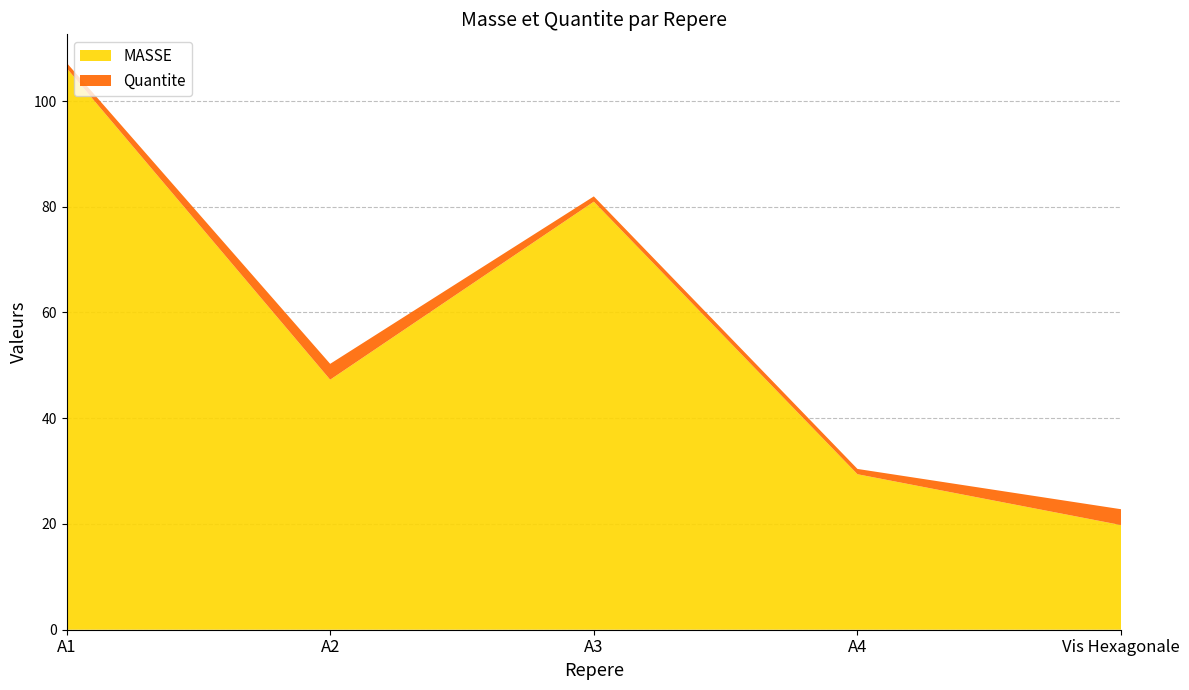

Reading left to right, transcribe all the data shown in this chart.

MASSE: A1=106.2	A2=47.3	A3=81.0	A4=29.4	Vis Hexagonale=19.8
Quantite: A1=1.0	A2=3.0	A3=1.0	A4=1.0	Vis Hexagonale=3.0